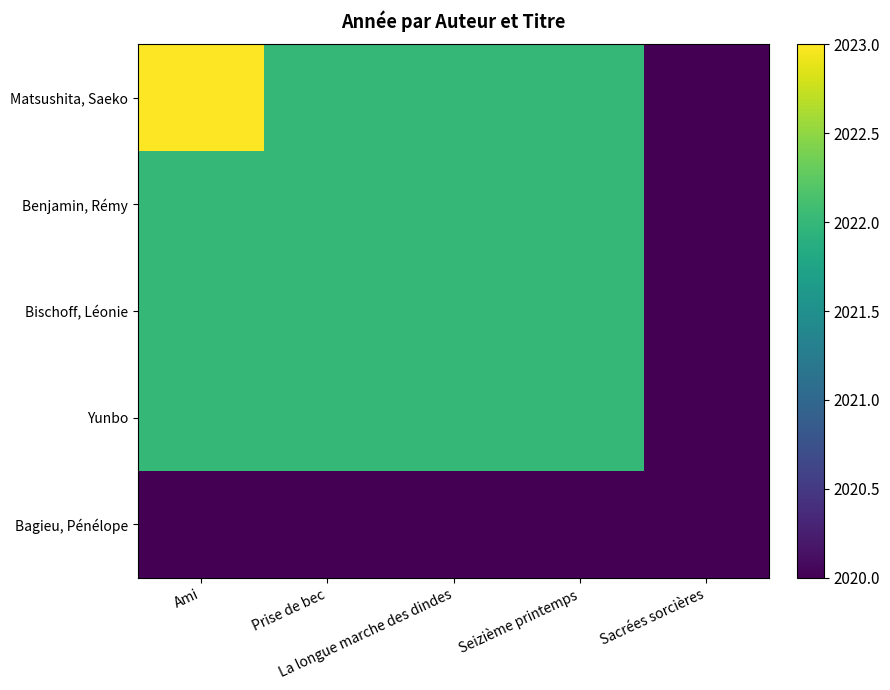

Reading left to right, list all the values displayed in this chart.

Matsushita, Saeko: Ami=2023	Prise de bec=2022	La longue marche des dindes=2022	Seizième printemps=2022	Sacrées sorcières=2020
Benjamin, Rémy: Ami=2022	Prise de bec=2022	La longue marche des dindes=2022	Seizième printemps=2022	Sacrées sorcières=2020
Bischoff, Léonie: Ami=2022	Prise de bec=2022	La longue marche des dindes=2022	Seizième printemps=2022	Sacrées sorcières=2020
Yunbo: Ami=2022	Prise de bec=2022	La longue marche des dindes=2022	Seizième printemps=2022	Sacrées sorcières=2020
Bagieu, Pénélope: Ami=2020	Prise de bec=2020	La longue marche des dindes=2020	Seizième printemps=2020	Sacrées sorcières=2020